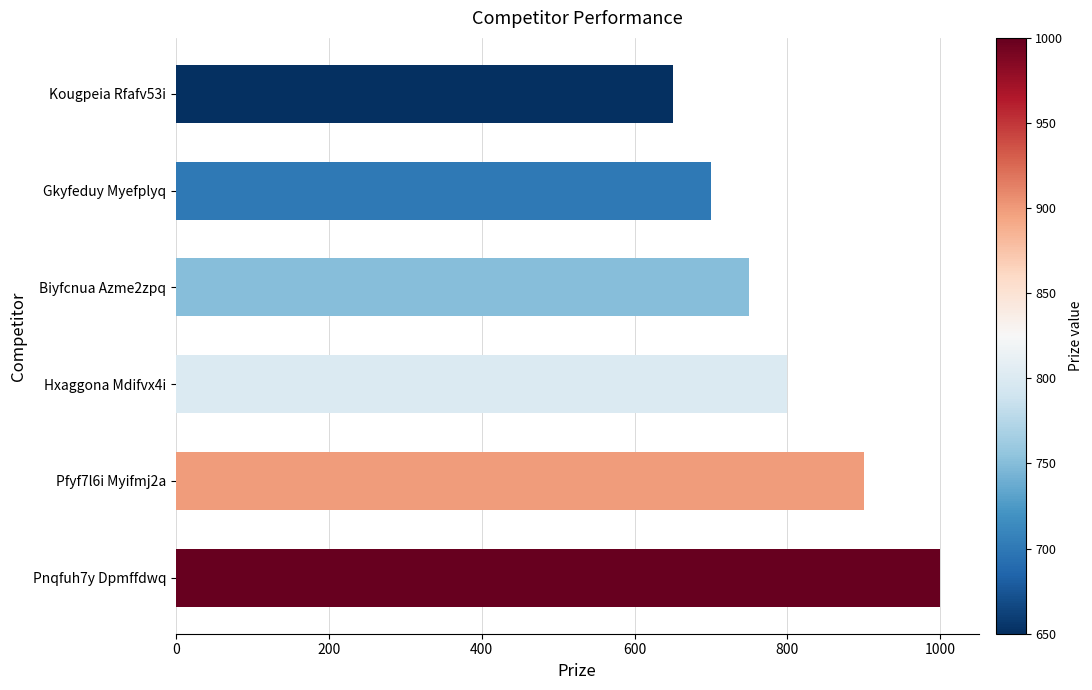

Reading bottom to top, transcribe all the data shown in this chart.

Pnqfuh7y Dpmffdwq=1000	Pfyf7l6i Myifmj2a=900	Hxaggona Mdifvx4i=800	Biyfcnua Azme2zpq=750	Gkyfeduy Myefplyq=700	Kougpeia Rfafv53i=650